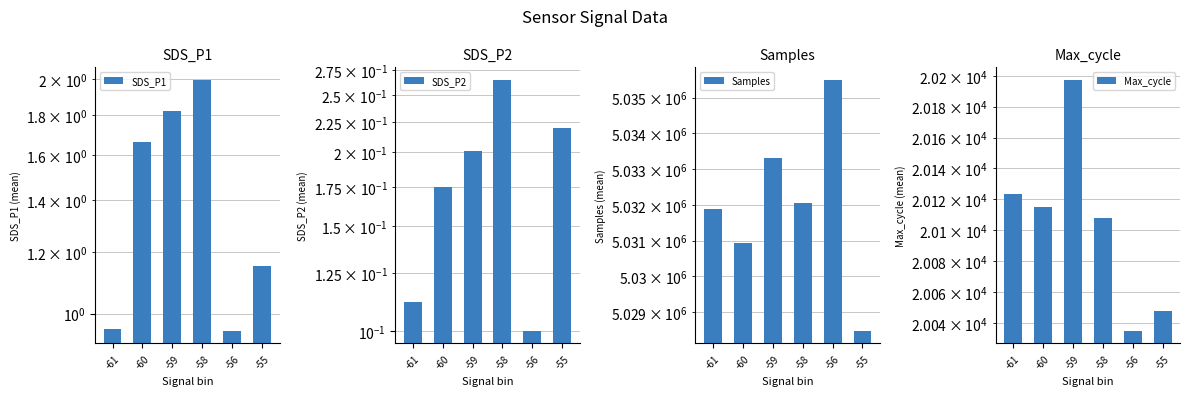

Reading left to right, list all the values displayed in this chart.

SDS_P1: 1.0	1.7	1.8	2.0	0.9	1.1
SDS_P2: 0.1	0.2	0.2	0.3	0.1	0.2
Samples: 5031894.7	5030920.7	5033321.9	5032051.4	5035493.0	5028475.0
Max_cycle: 20123.3	20115.2	20197.4	20107.8	20035.0	20048.0